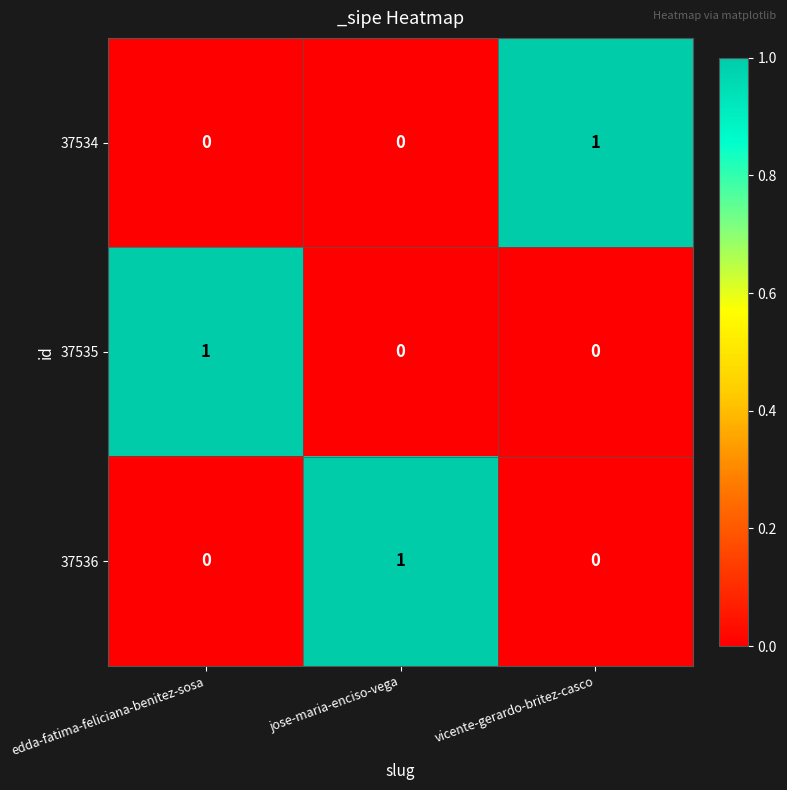

Count the number of categories in the chart.

3